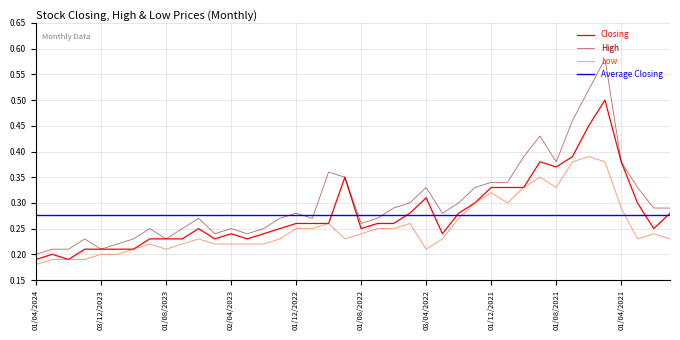

What is the difference between the Closing values at 03/12/2023 and 03/10/2021?

0.1